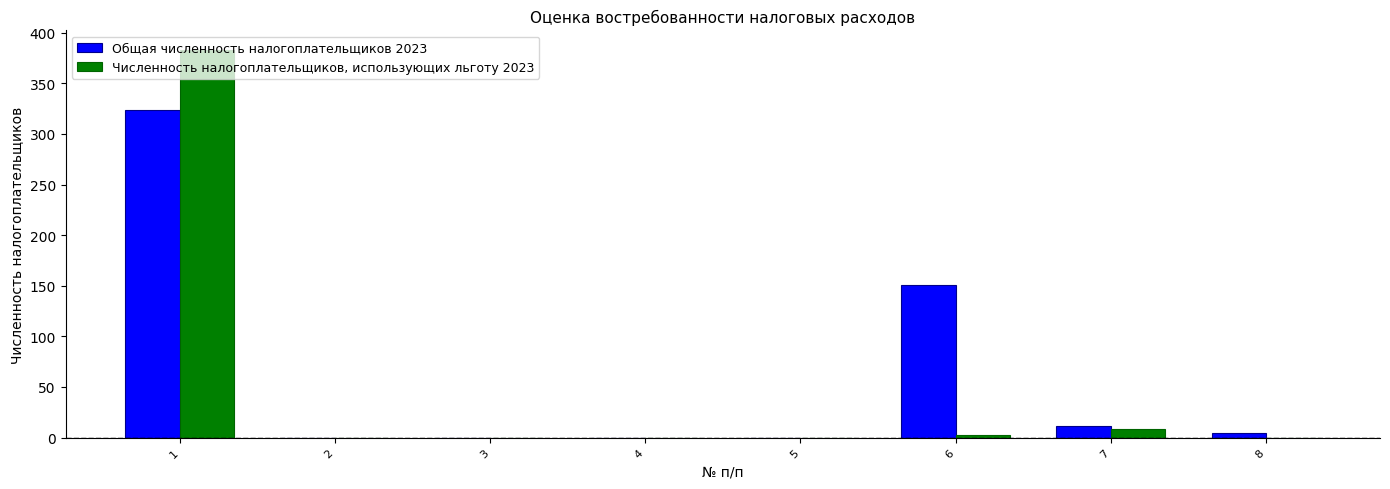

How many groups of bars are there?

8